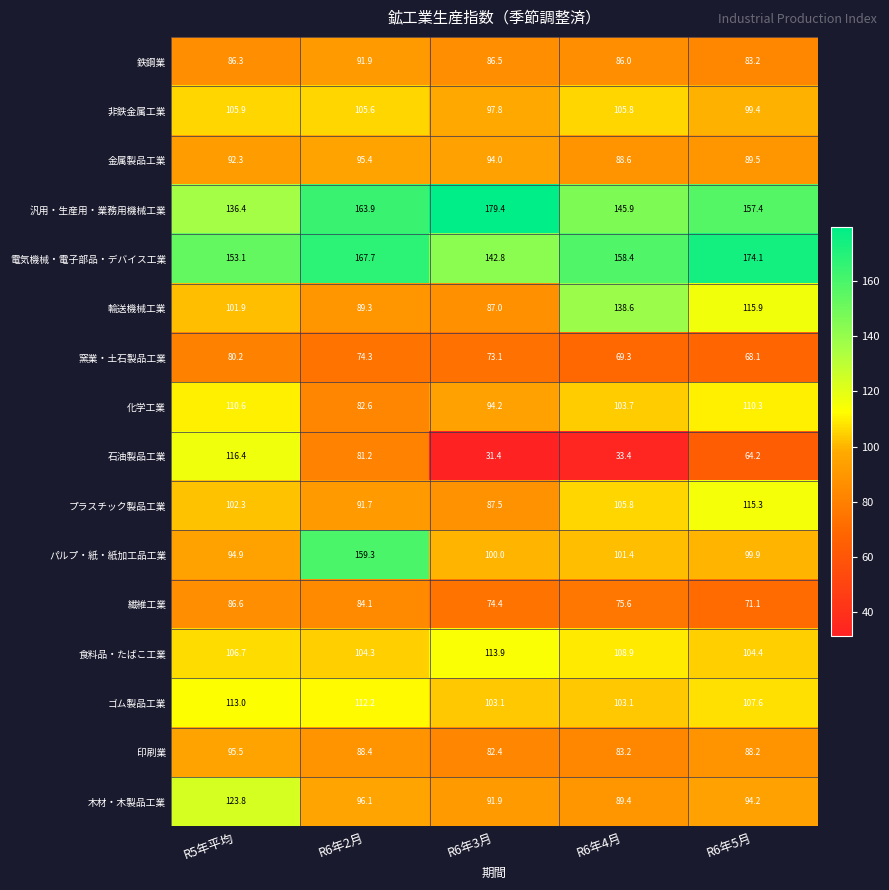

How many series are shown in this chart?

16